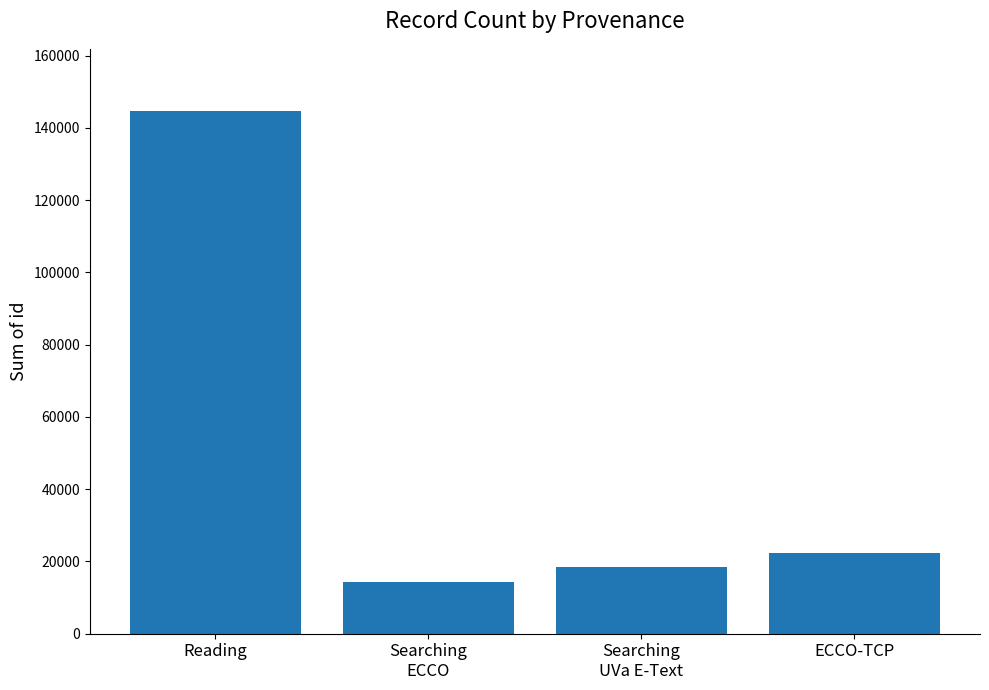

At which category does the chart reach its minimum across all series?

Searching
ECCO